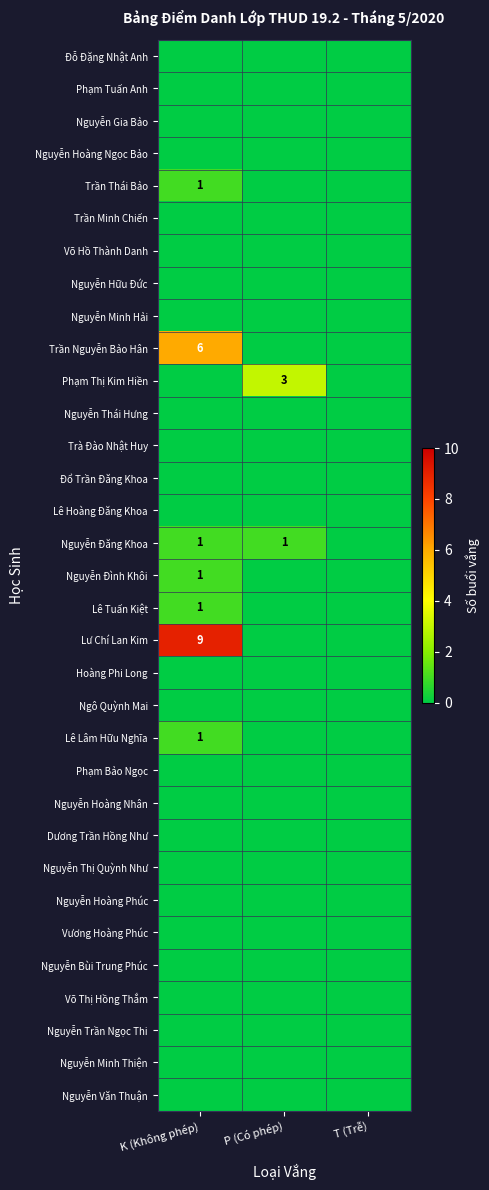

How many distinct data groups are displayed?

33